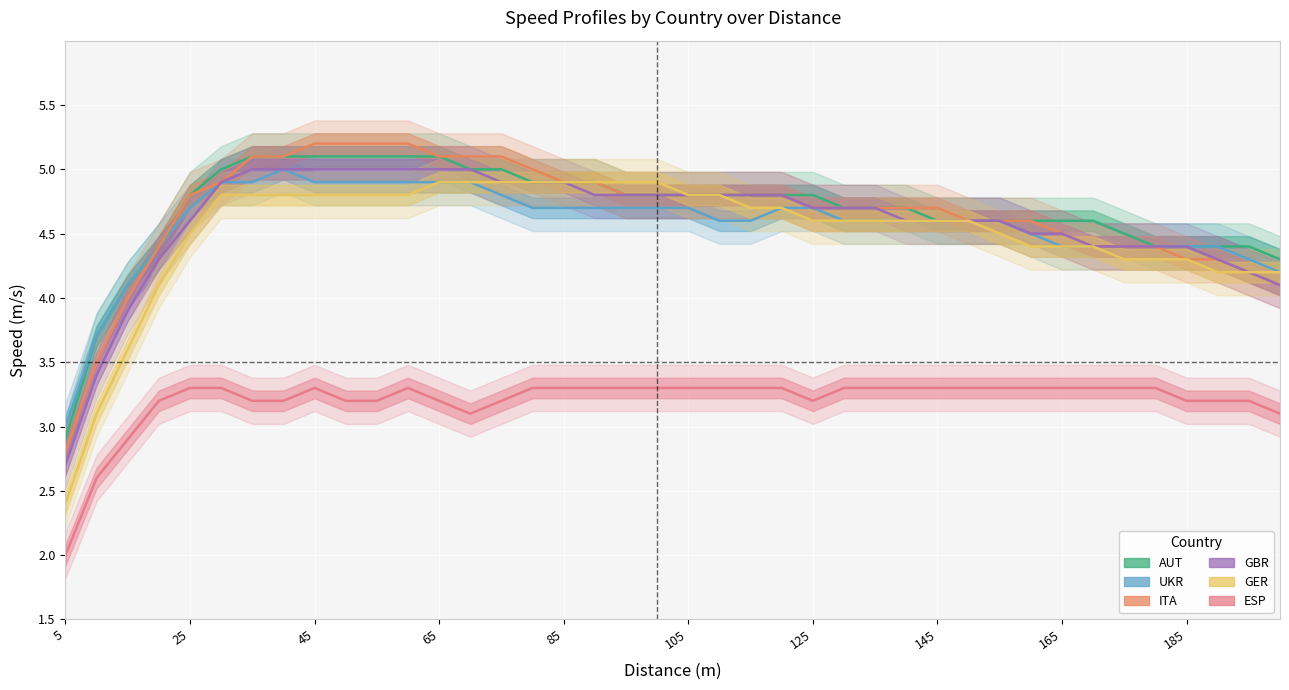

At how many categories does at least one series exceed 2?

40